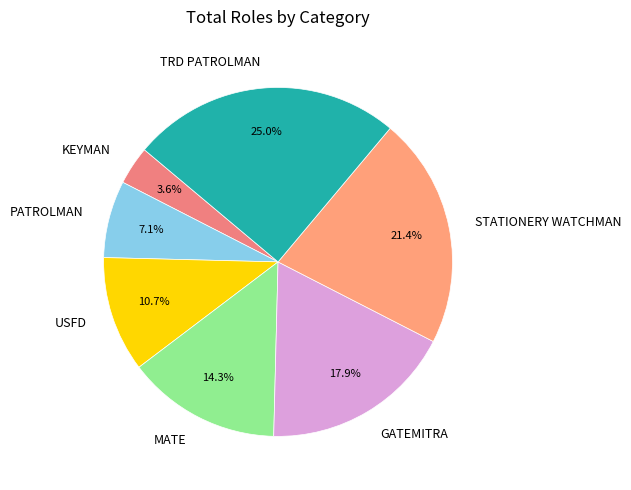

Which has a higher value, STATIONERY WATCHMAN or USFD?

STATIONERY WATCHMAN